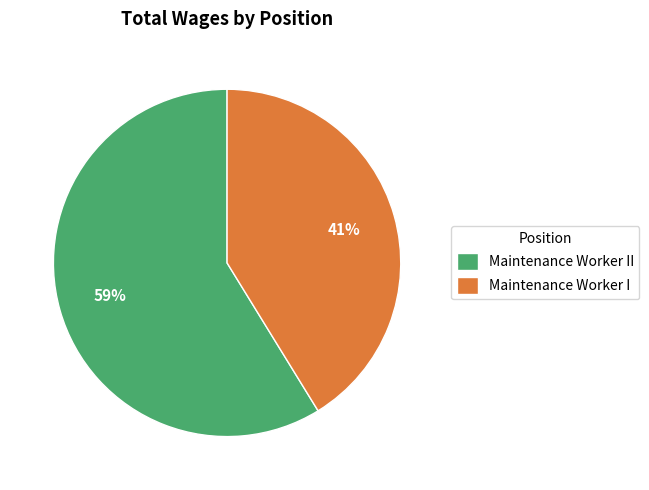

Which has a higher value, Maintenance Worker II or Maintenance Worker I?

Maintenance Worker II